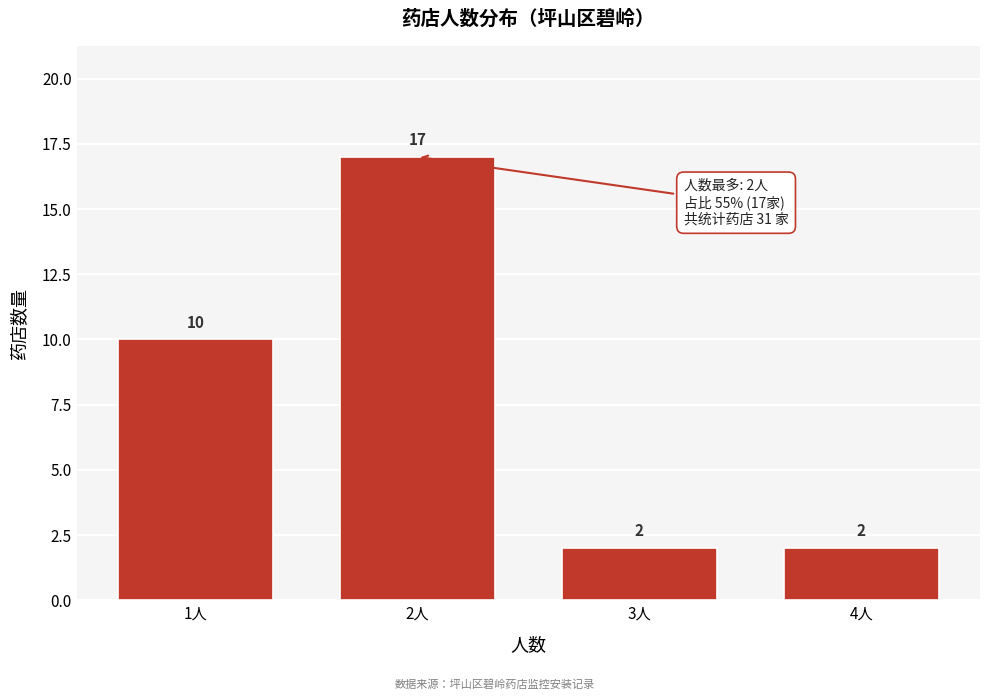

Reading left to right, list all the values displayed in this chart.

10	17	2	2